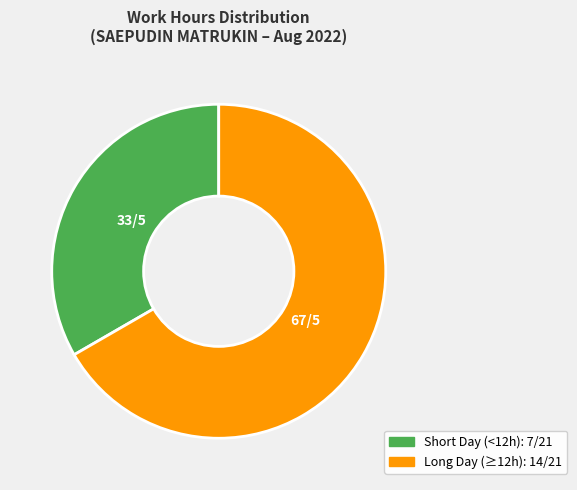

Is there a majority slice in this chart?

Yes